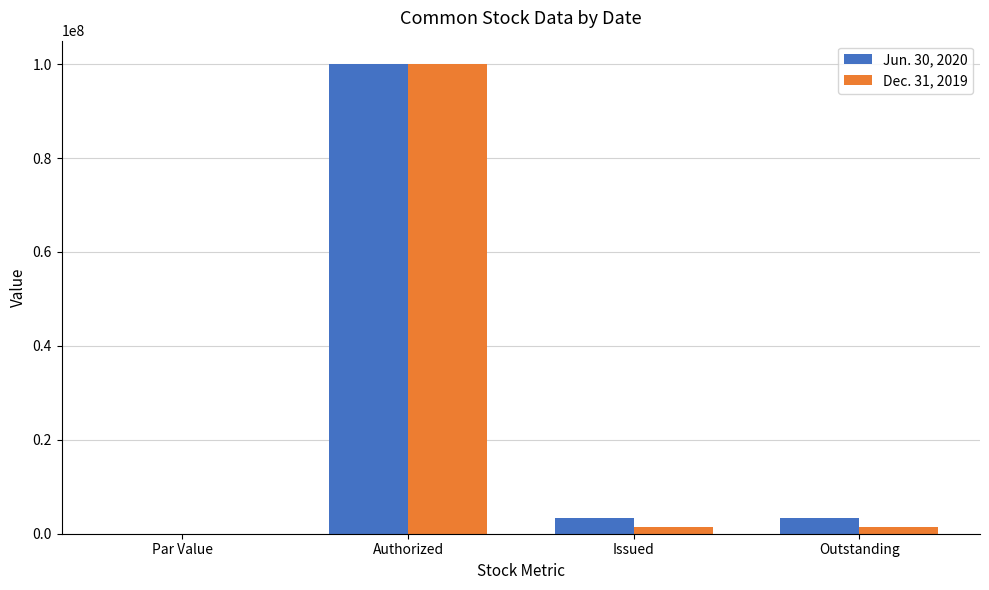

Which category has the highest value in the Dec. 31, 2019 series?

Authorized